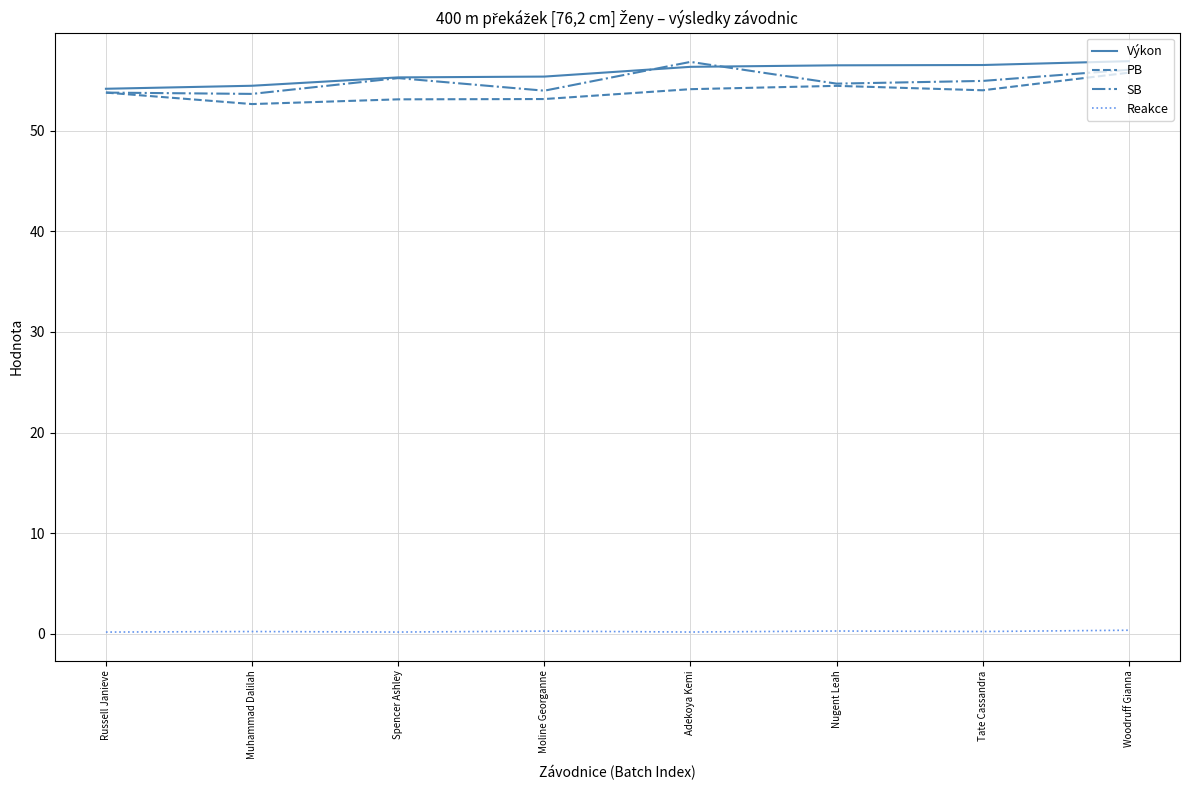

What is the sum of all SB values?

439.1